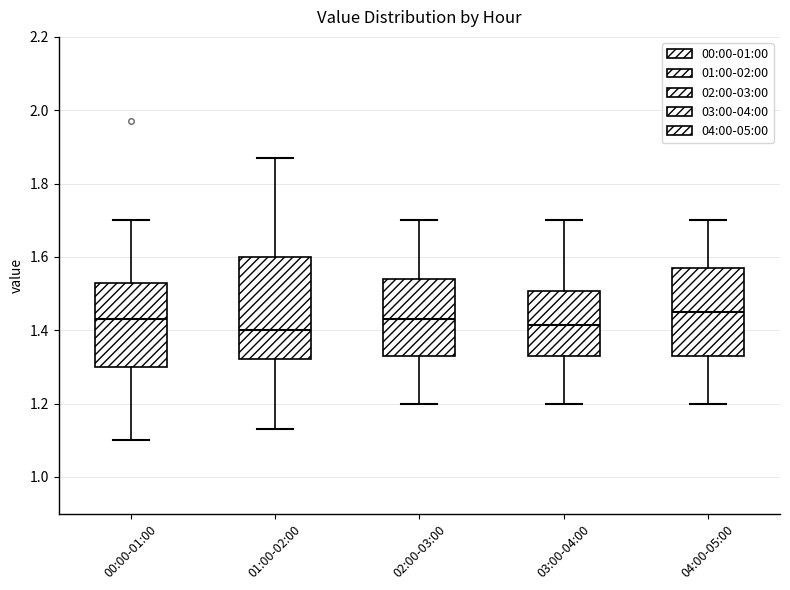

Reading left to right, transcribe this box plot: for each box, give where its median line is, the range the box spans, and where its two whiskers end, as read against the y-axis. The values are not printed on the chart, so give them approximately, as read against the axis.

00:00-01:00: median 1.44, box 1.30 to 1.54, whiskers 1.10 to 1.70
01:00-02:00: median 1.40, box 1.32 to 1.60, whiskers 1.14 to 1.88
02:00-03:00: median 1.44, box 1.34 to 1.54, whiskers 1.20 to 1.70
03:00-04:00: median 1.42, box 1.34 to 1.50, whiskers 1.20 to 1.70
04:00-05:00: median 1.46, box 1.34 to 1.58, whiskers 1.20 to 1.70